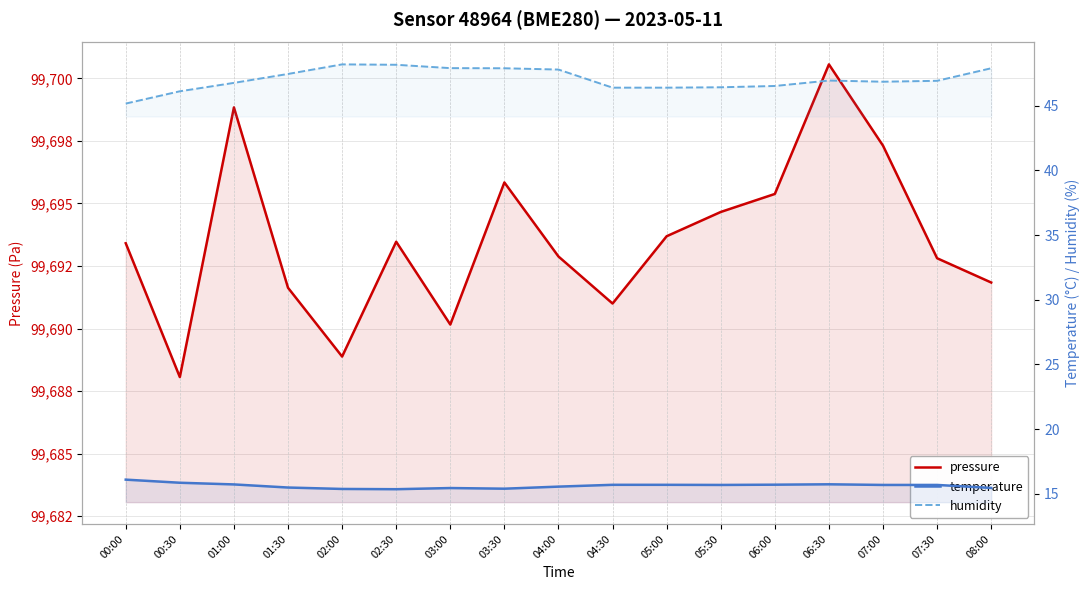

At which label is pressure closest to 99694?

05:00